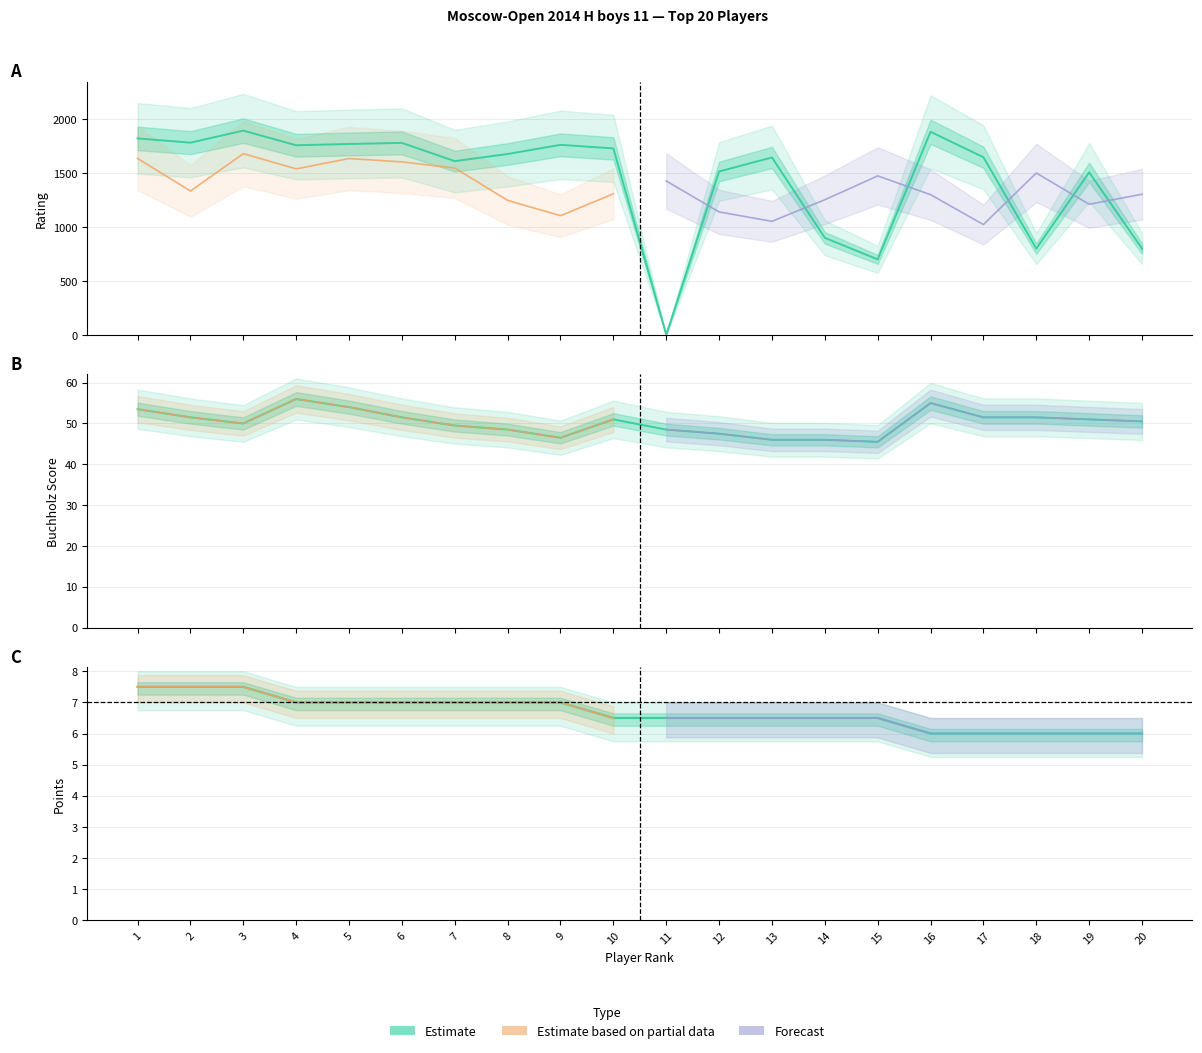

At which label does Buchholz first exceed 51?

1